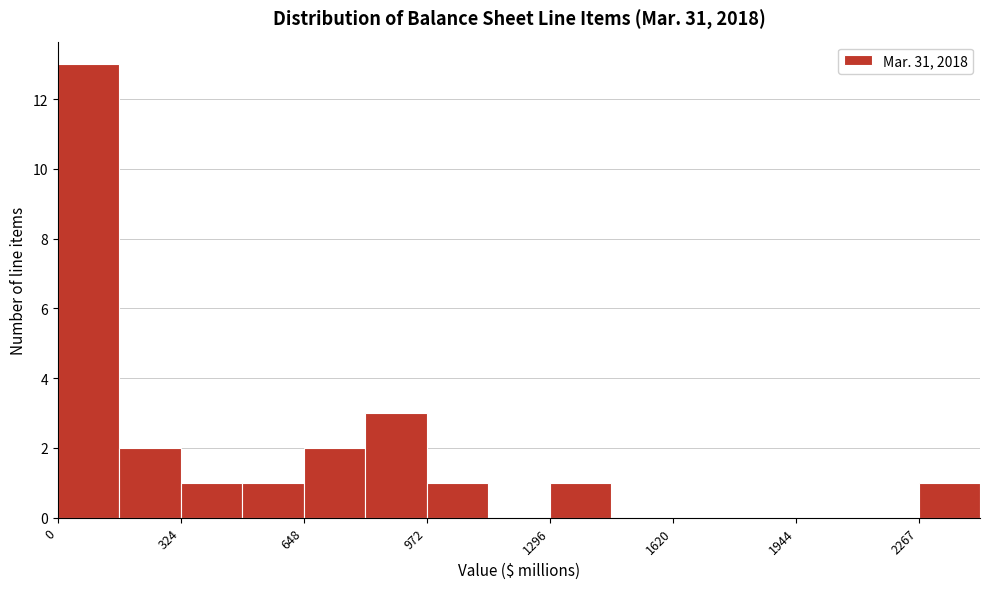

Around what value on the x-axis is the tallest bar? Give the approximate position of its centre, as read against the axis.

100